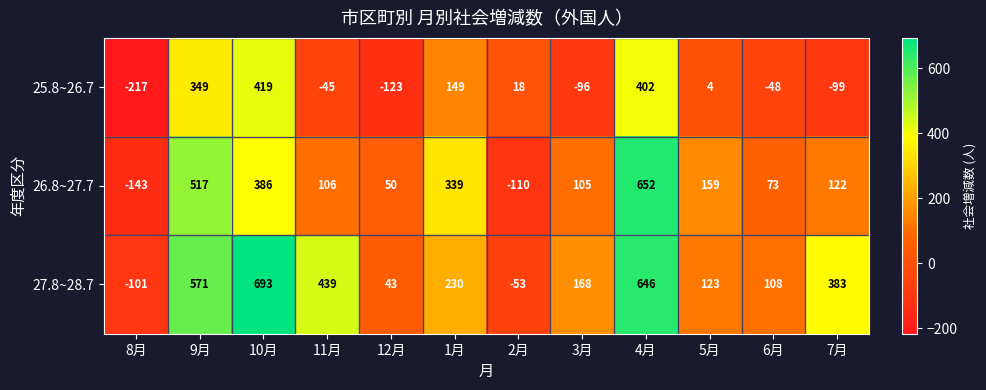

Where does the 25.8~26.7 series first go above 4?

9月